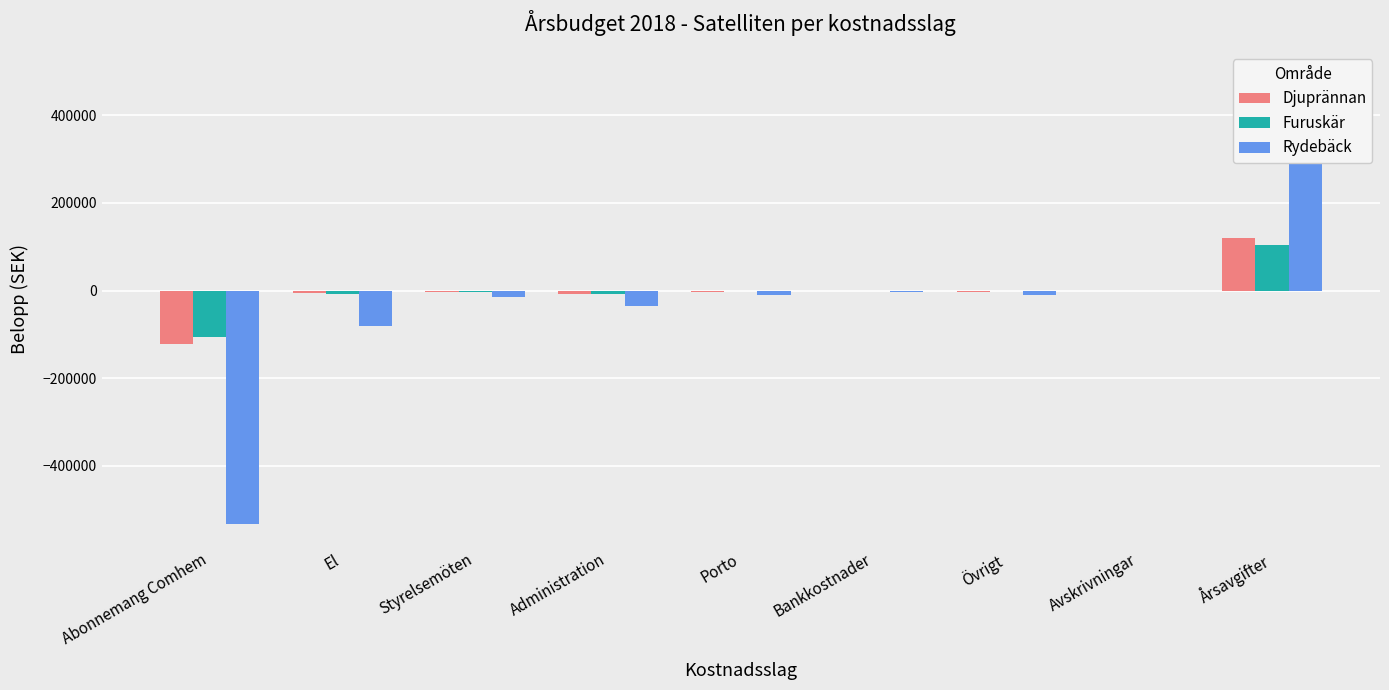

What is the sum of the Rydebäck values at El and Årsavgifter?

413000